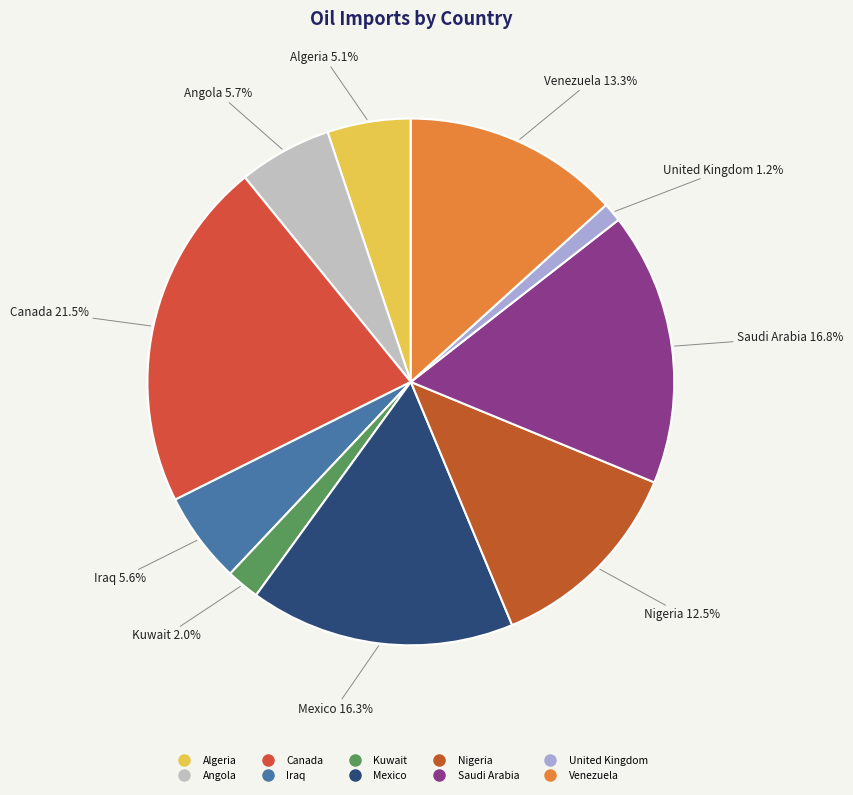

How many slices are in this pie chart?

10